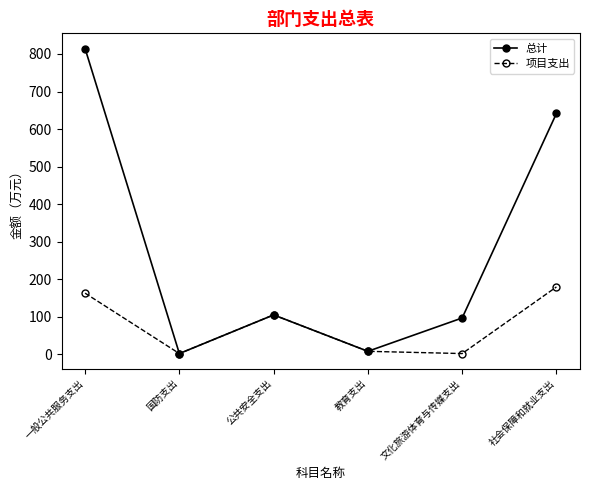

What is the label of the 5th point from the left?

文化旅游体育与传媒支出